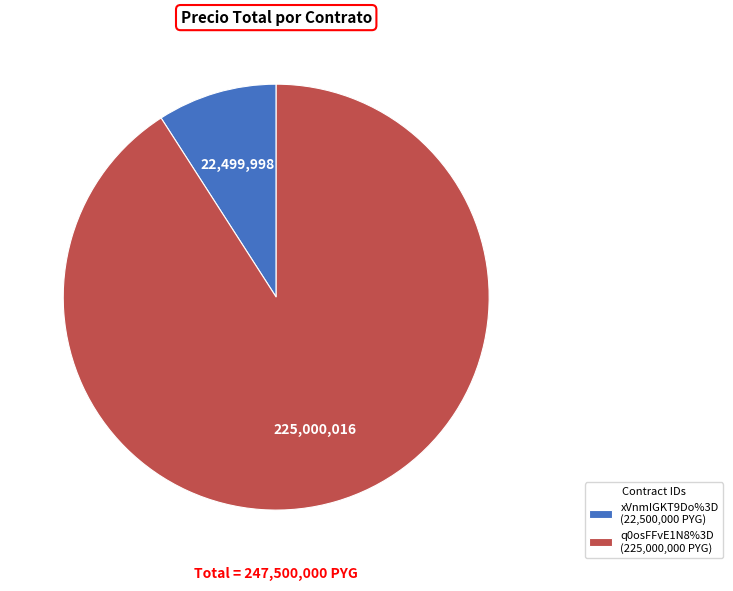

Between xVnmIGKT9Do%3D and q0osFFvE1N8%3D, which is larger?

q0osFFvE1N8%3D